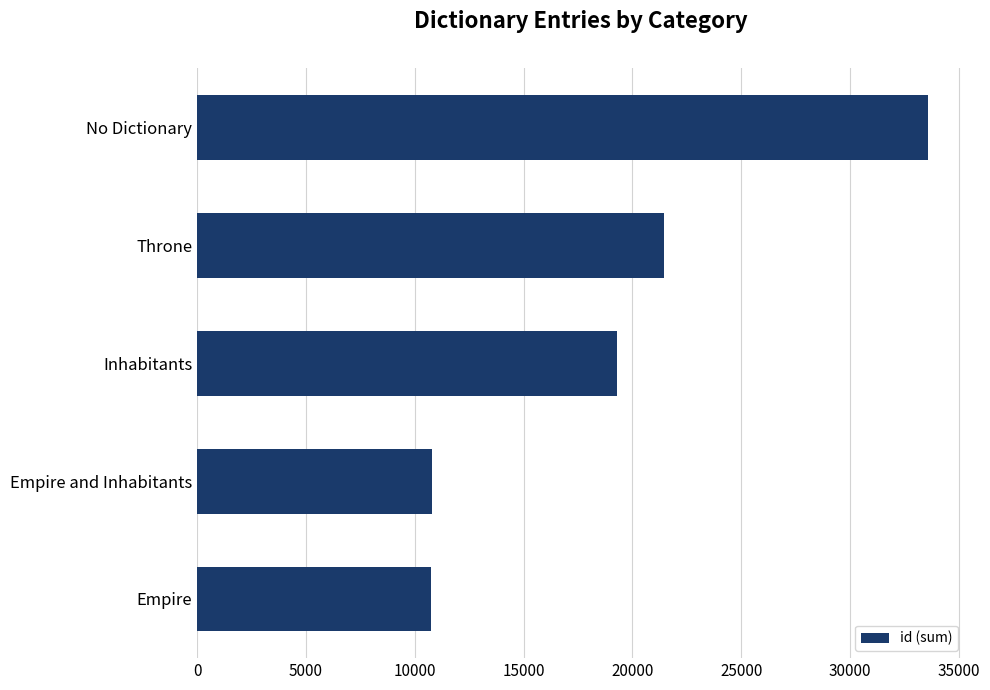

Is it true that the value at Empire and Inhabitants is 3849?

False